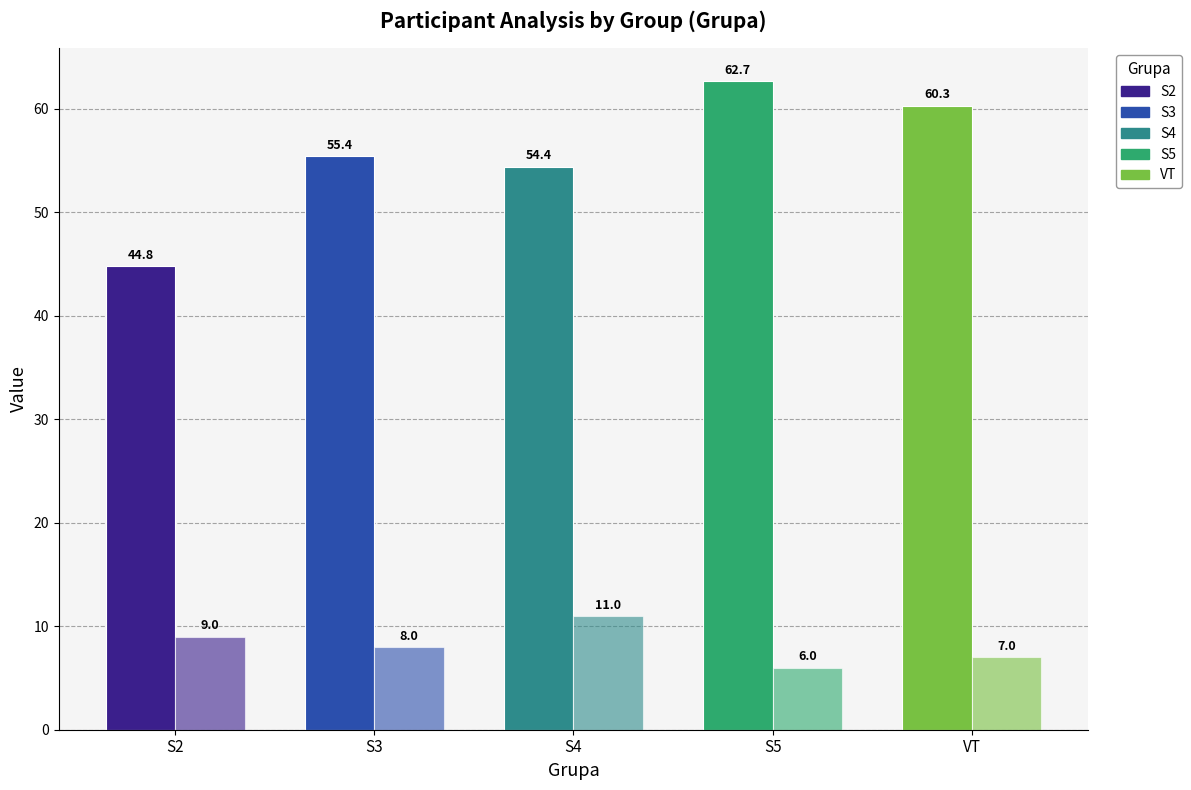

Are the bars grouped side by side (vs. stacked)?

Yes